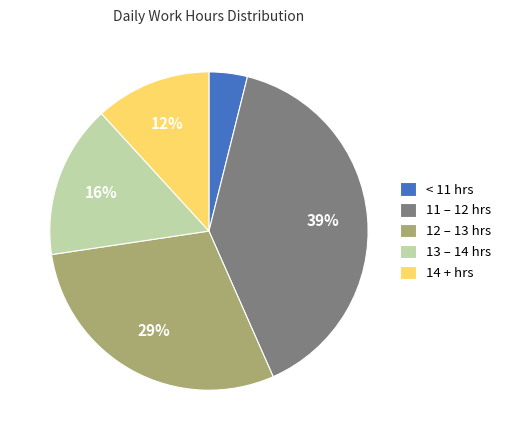

To the nearest percent, what percentage of the pie is 13 – 14 hrs?

16%